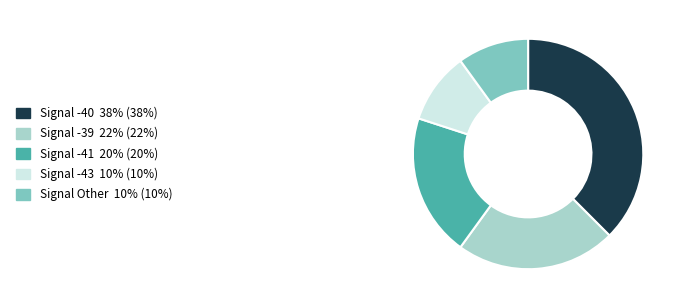

Does any single category account for the majority?

No